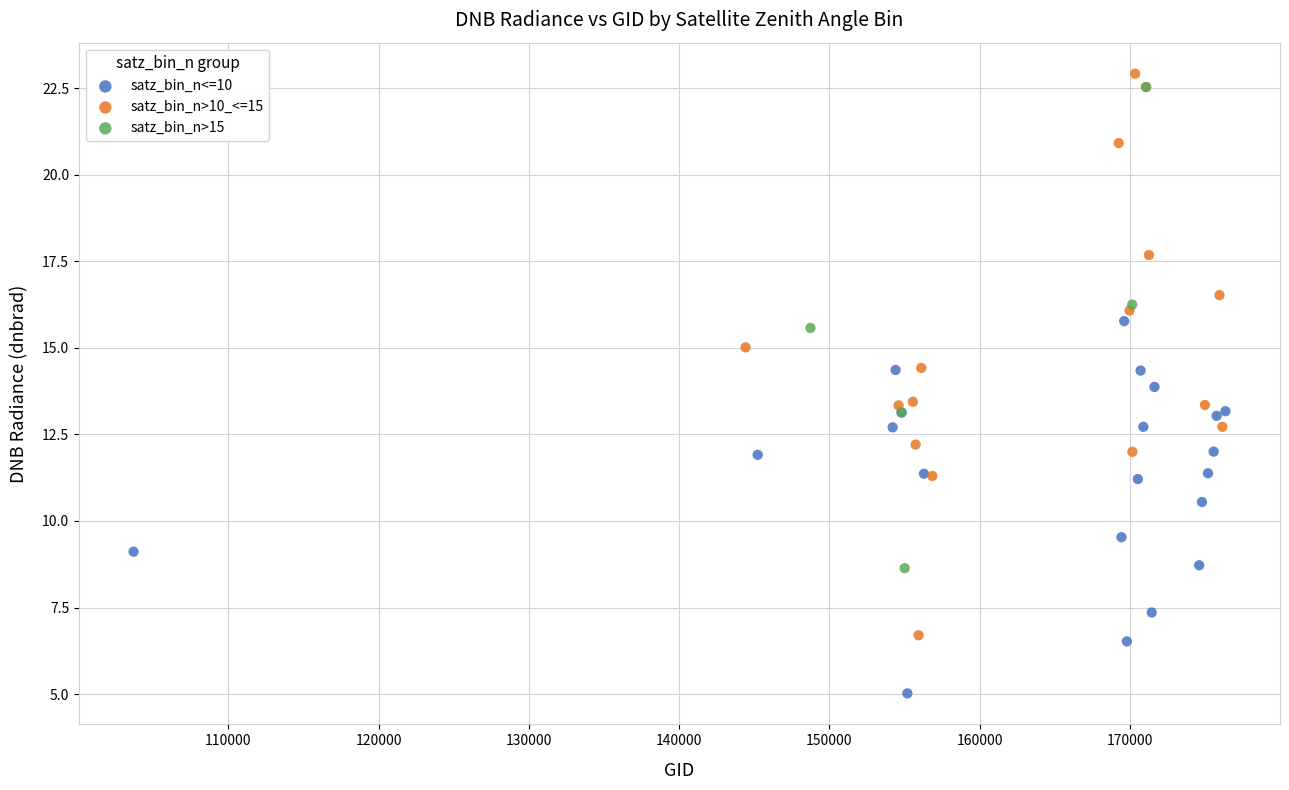

Which series reaches the minimum Y coordinate?

satz_bin_n<=10